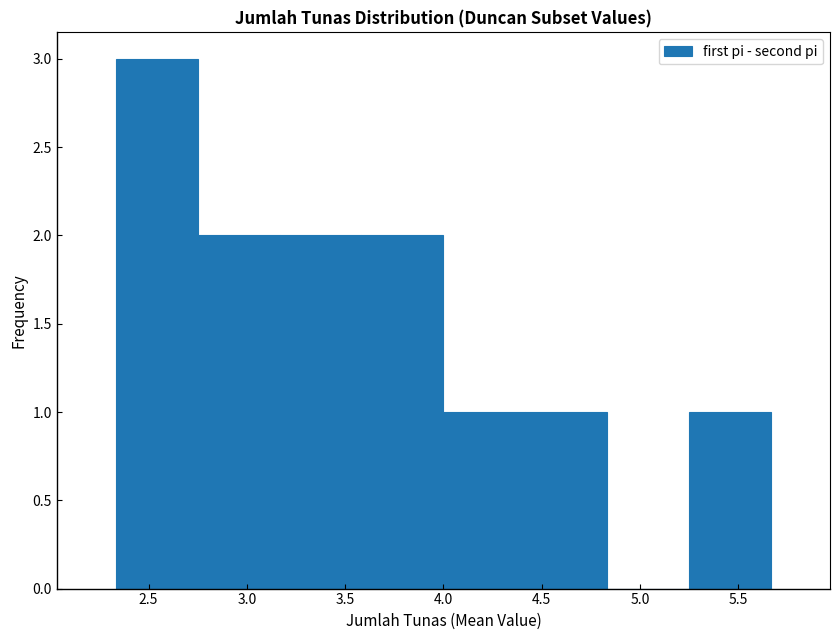

Over which range of the x-axis is the bar tallest?

2.35 to 2.75